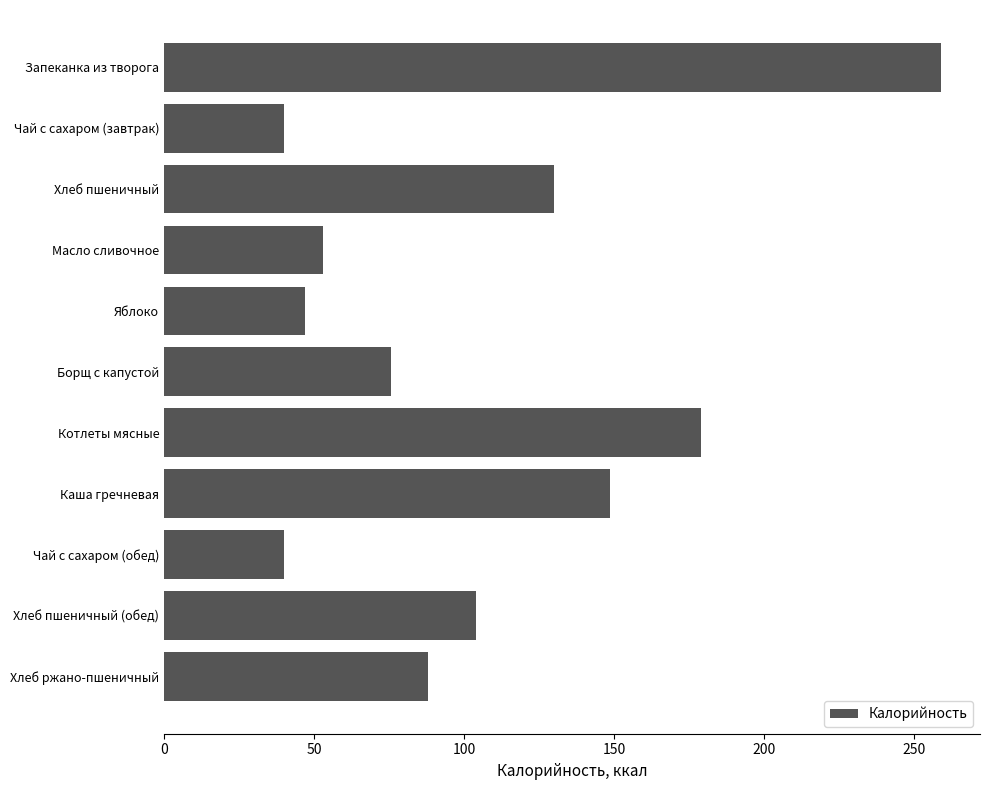

What is the label of the 5th bar from the top?

Яблоко